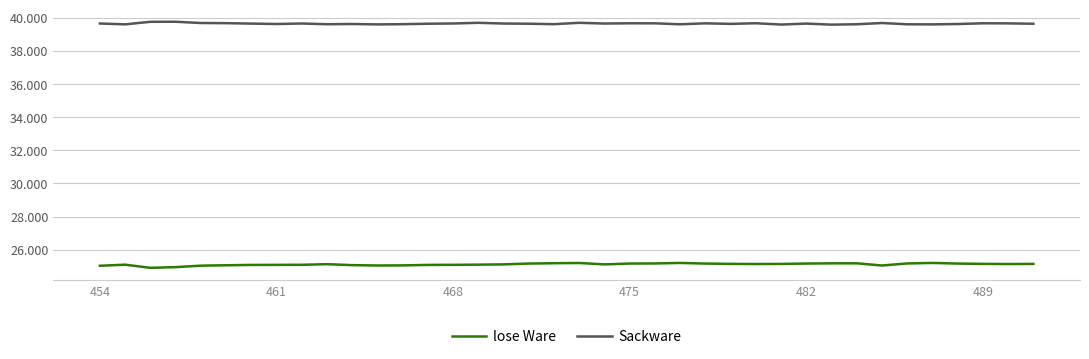

What are all the series names shown in the legend?

lose Ware, Sackware